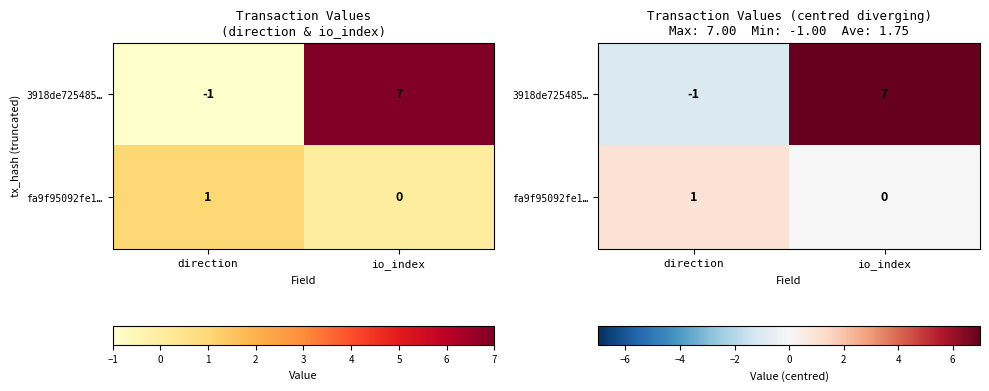

How many values in 3918de725485… are below zero?

1